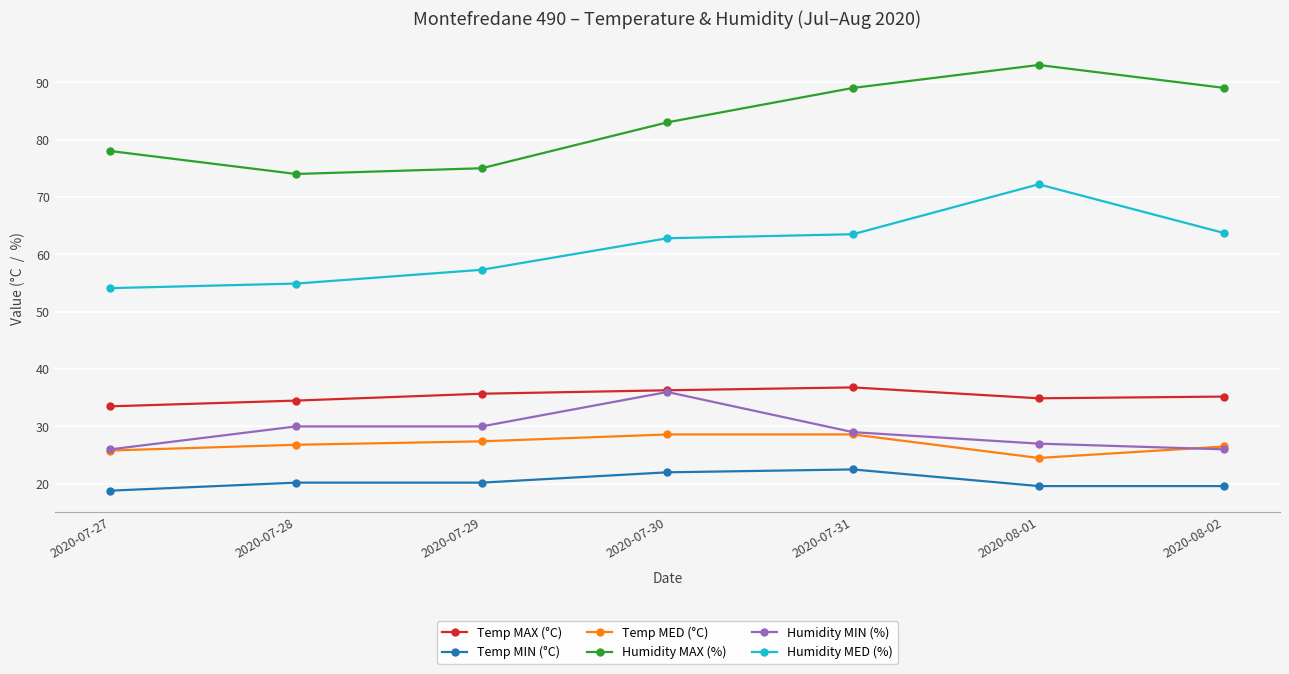

How many lines are shown in the chart?

6